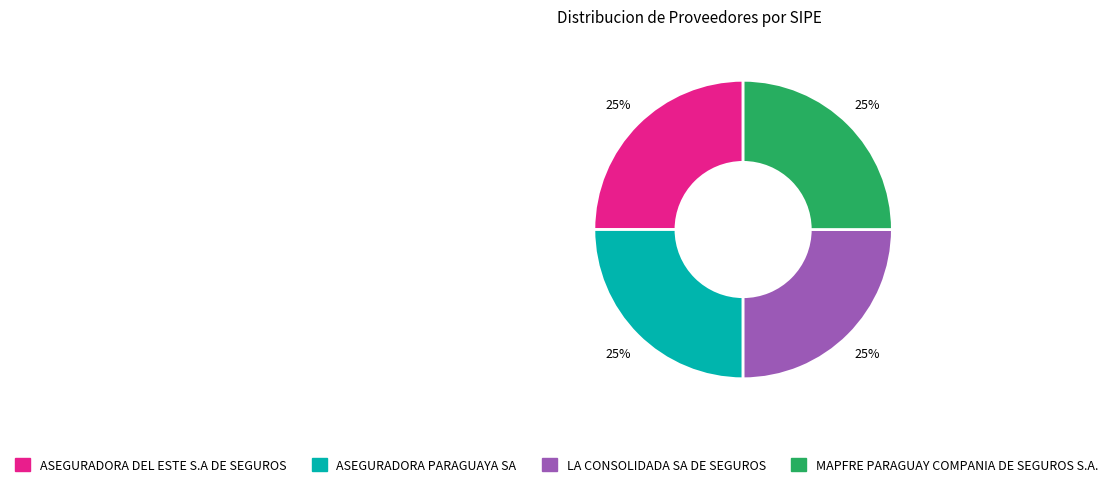

Is there any slice that represents more than half of the pie?

No